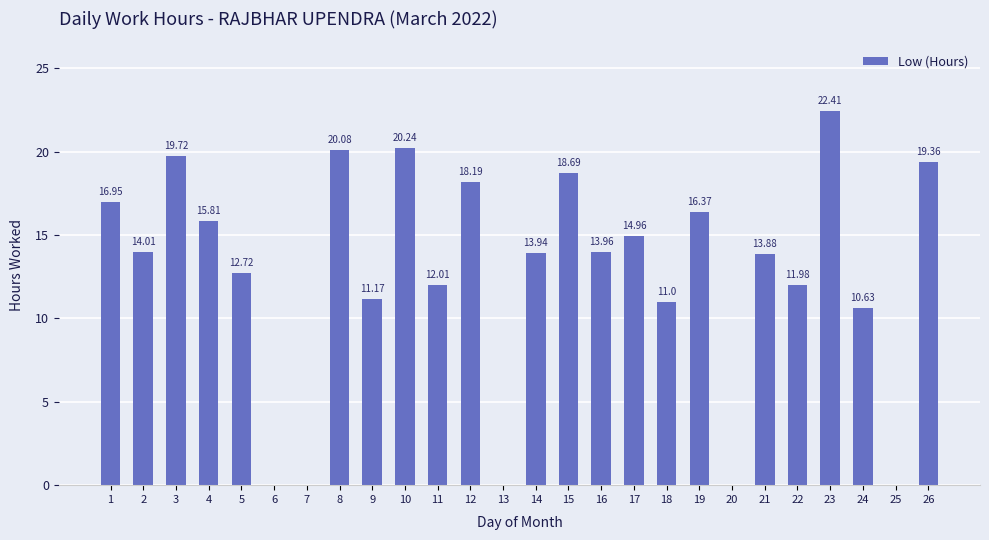

What is the maximum value shown in the chart?

22.4